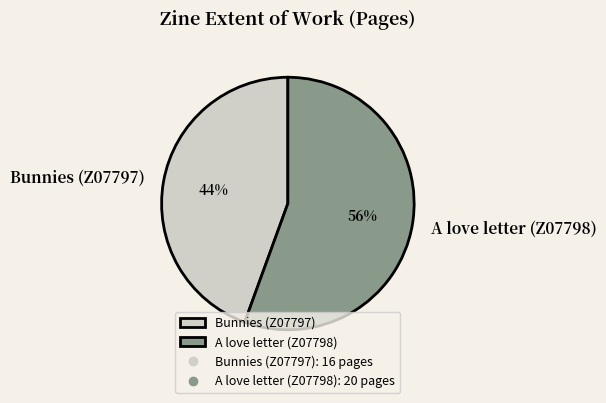

Is it true that Bunnies (Z07797) is 44% of the pie?

True